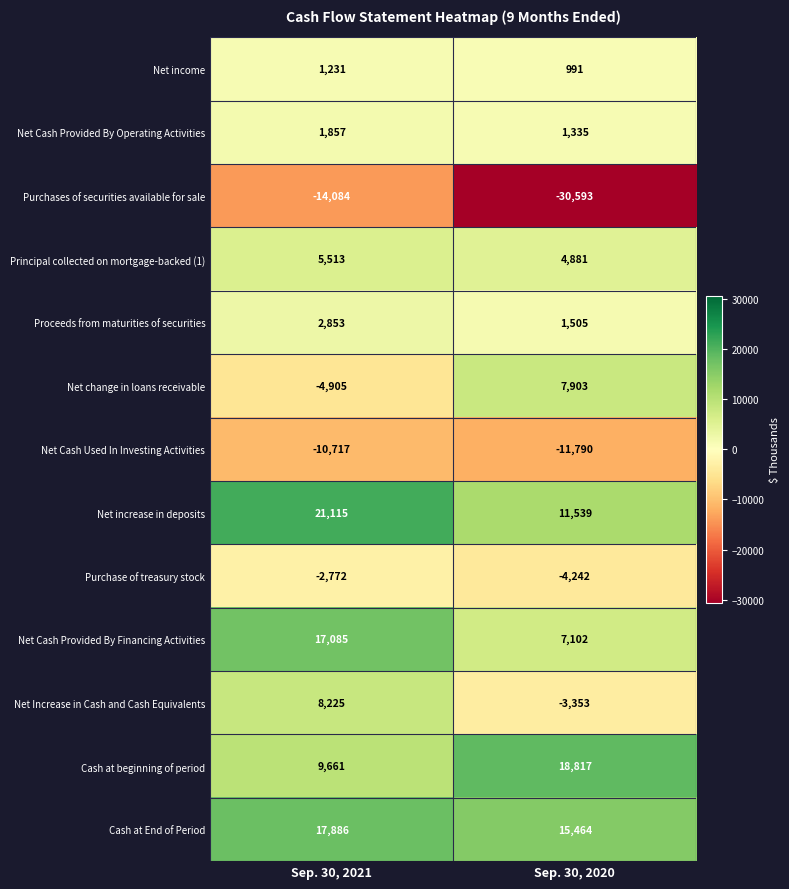

Which label corresponds to the smallest value in the chart?

Sep. 30, 2020